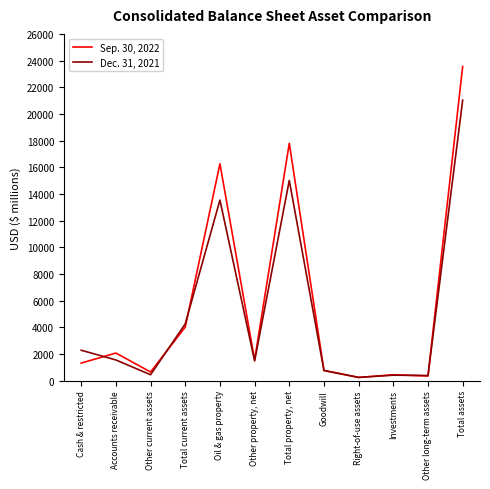

Is the value of Sep. 30, 2022 at Accounts receivable greater than the value of Dec. 31, 2021 at Total property, net?

No